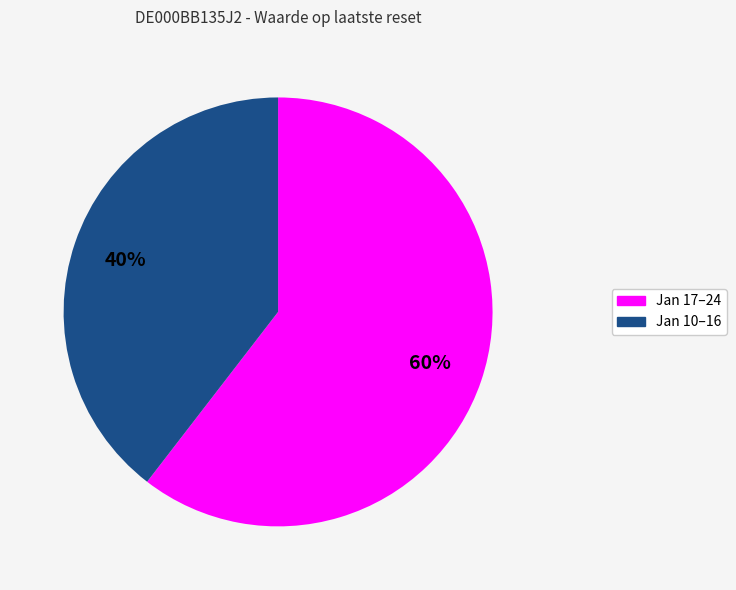

How many segments does this pie chart have?

2